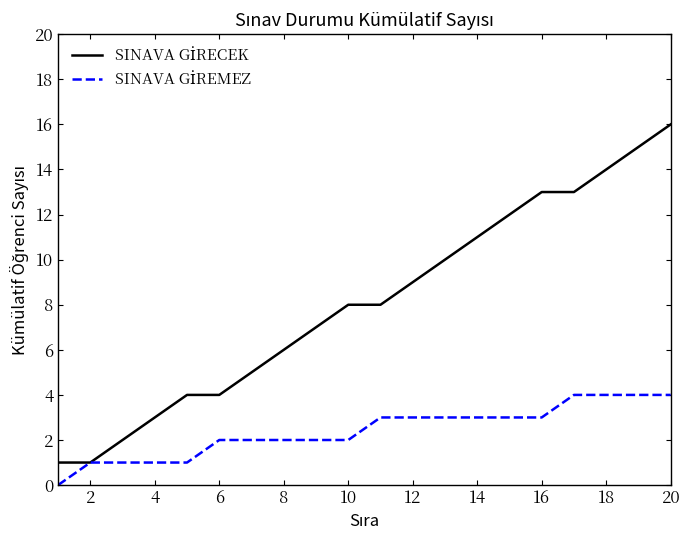

What is the maximum value shown in the chart?

16